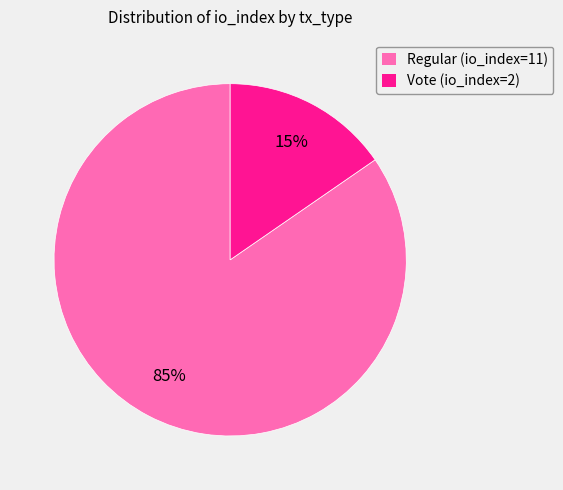

To the nearest percent, what is the combined percentage of Regular (io_index=11) and Vote (io_index=2)?

100%